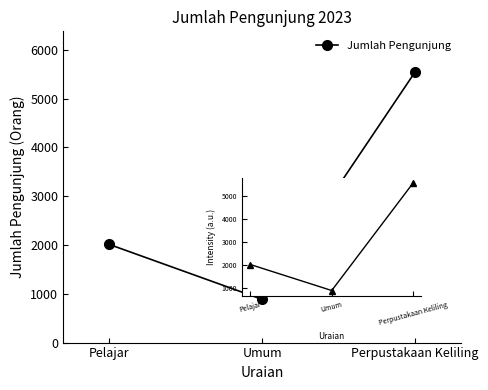

Between Perpustakaan Keliling and Pelajar, which is larger?

Perpustakaan Keliling